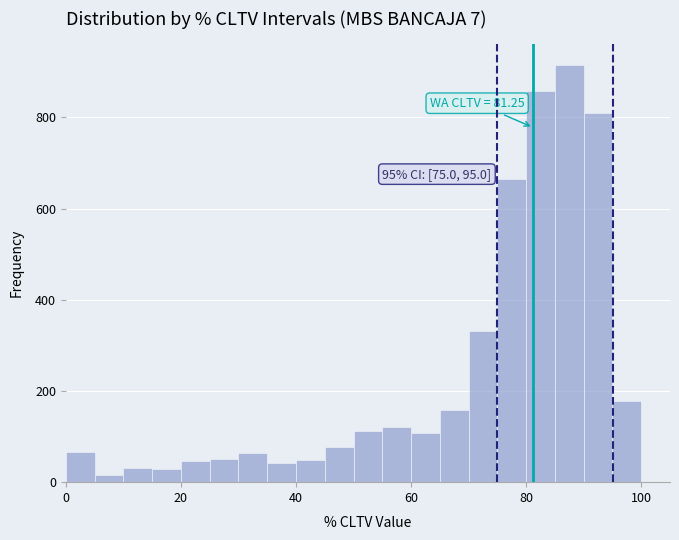

Around what value on the x-axis is the tallest bar? Give the approximate position of its centre, as read against the axis.

88